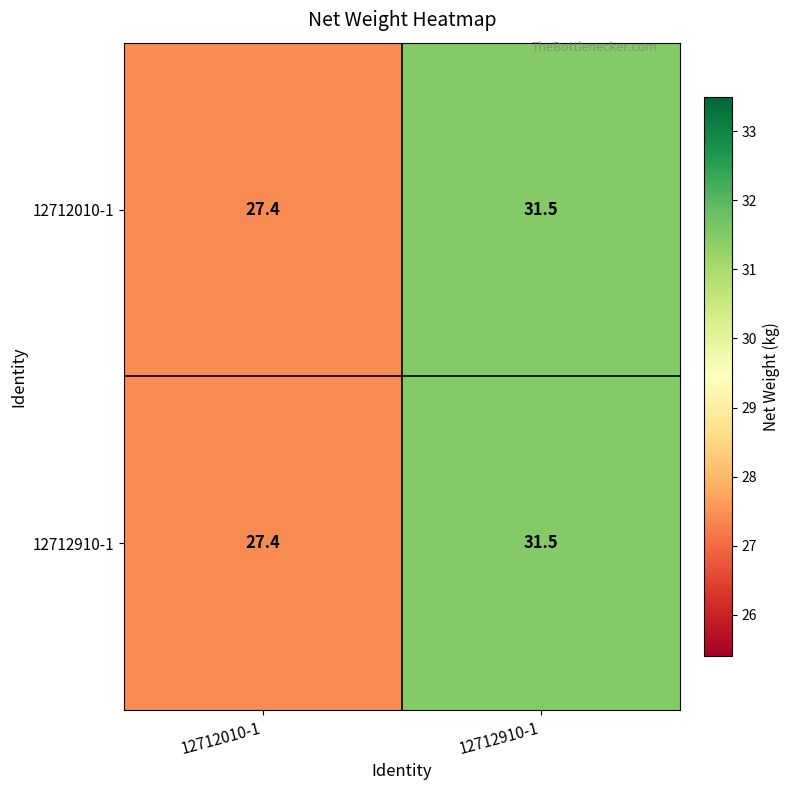

Reading right to left, list all the values displayed in this chart.

12712010-1: 12712910-1=31.5	12712010-1=27.4
12712910-1: 12712910-1=31.5	12712010-1=27.4